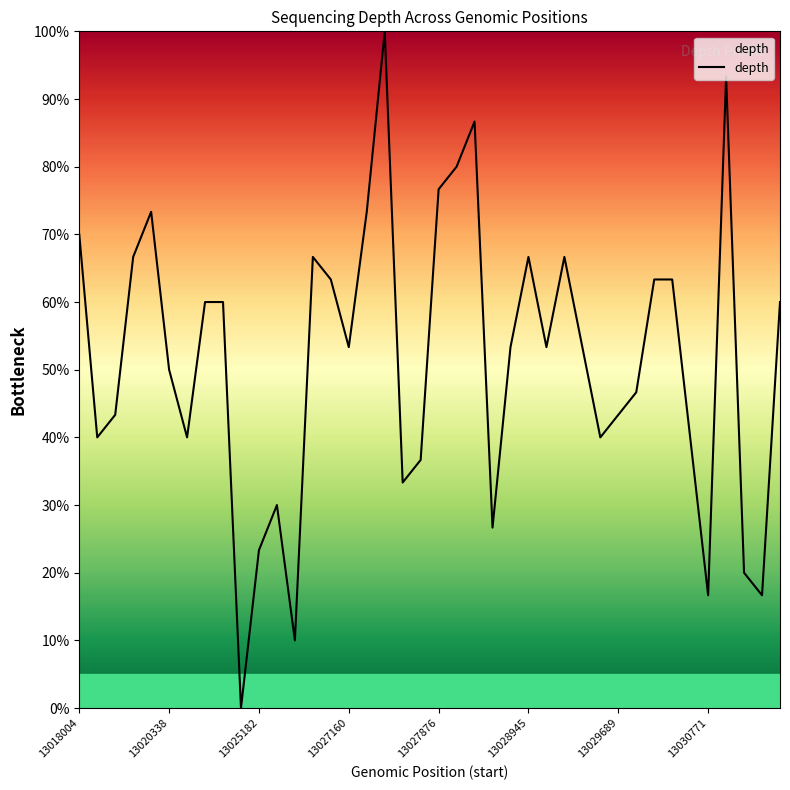

What is the maximum value shown in the chart?

100.0